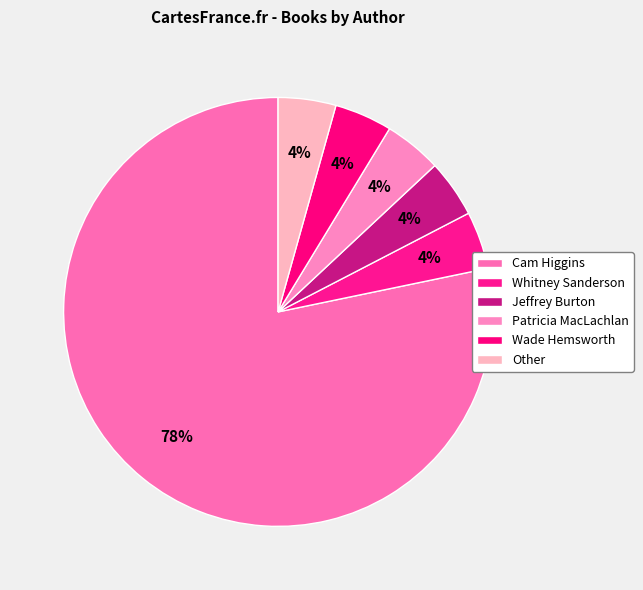

To the nearest percent, what is the difference between the largest and smallest slice percentages?

74%